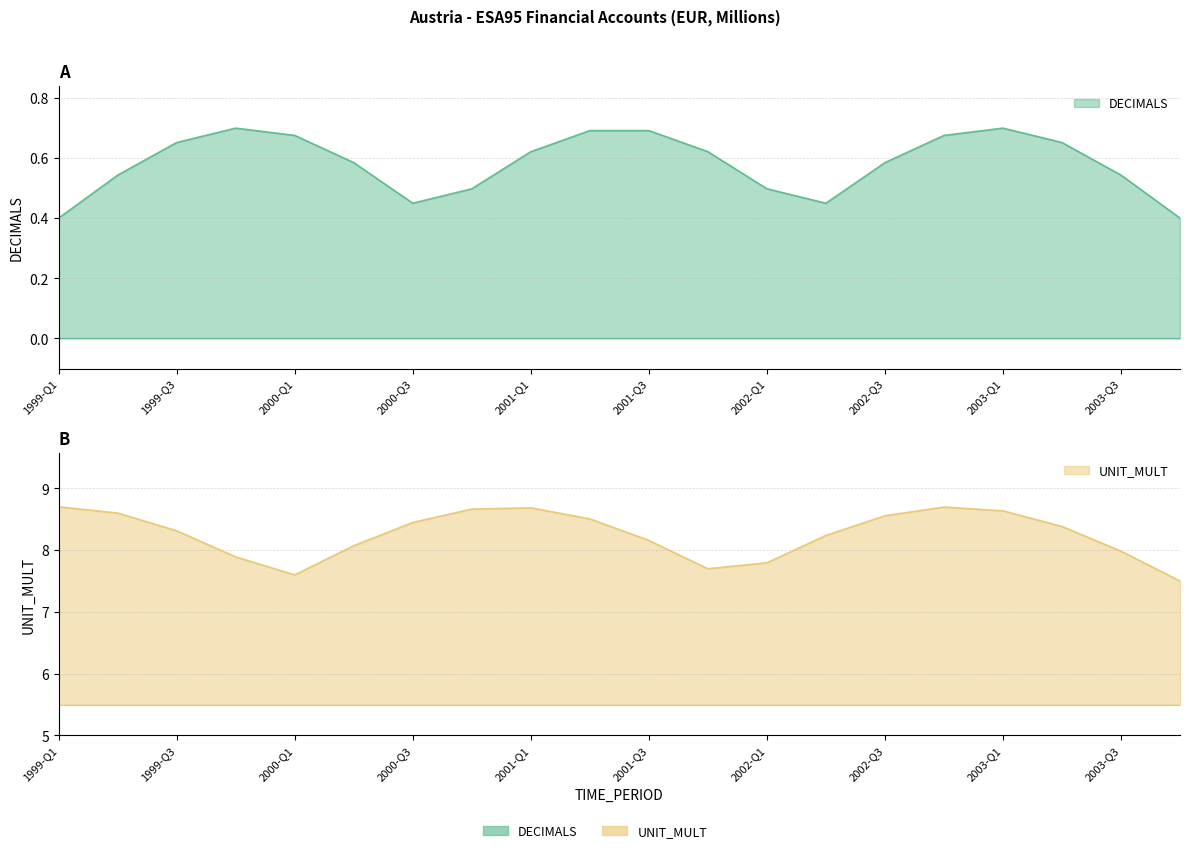

Rank the series by their maximum value, from lowest to highest.

DECIMALS, UNIT_MULT